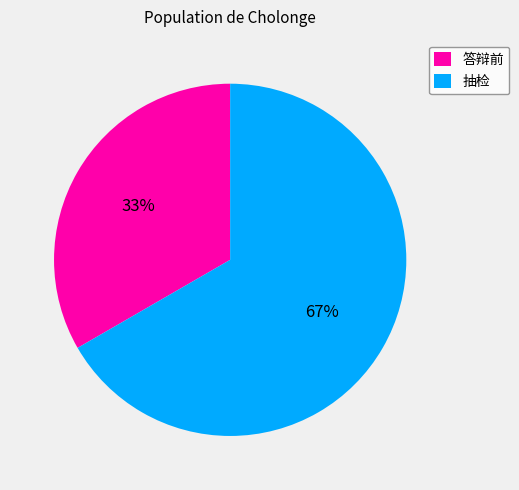

Approximately how many times larger is the value at 抽检 compared to 答辩前?

2.0